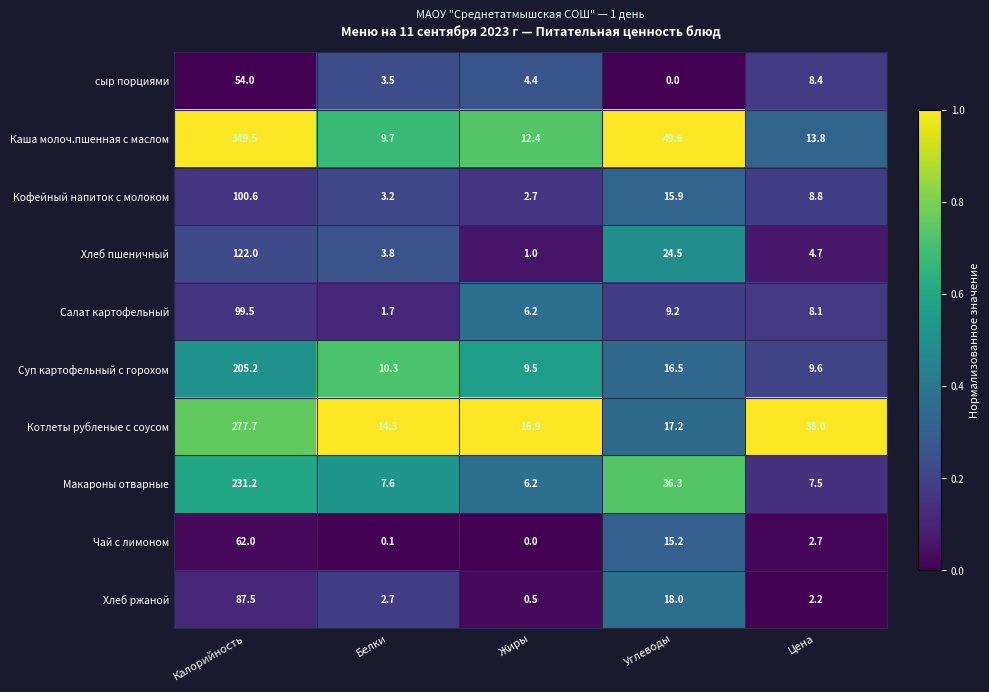

Which category has the highest value across all series?

Калорийность